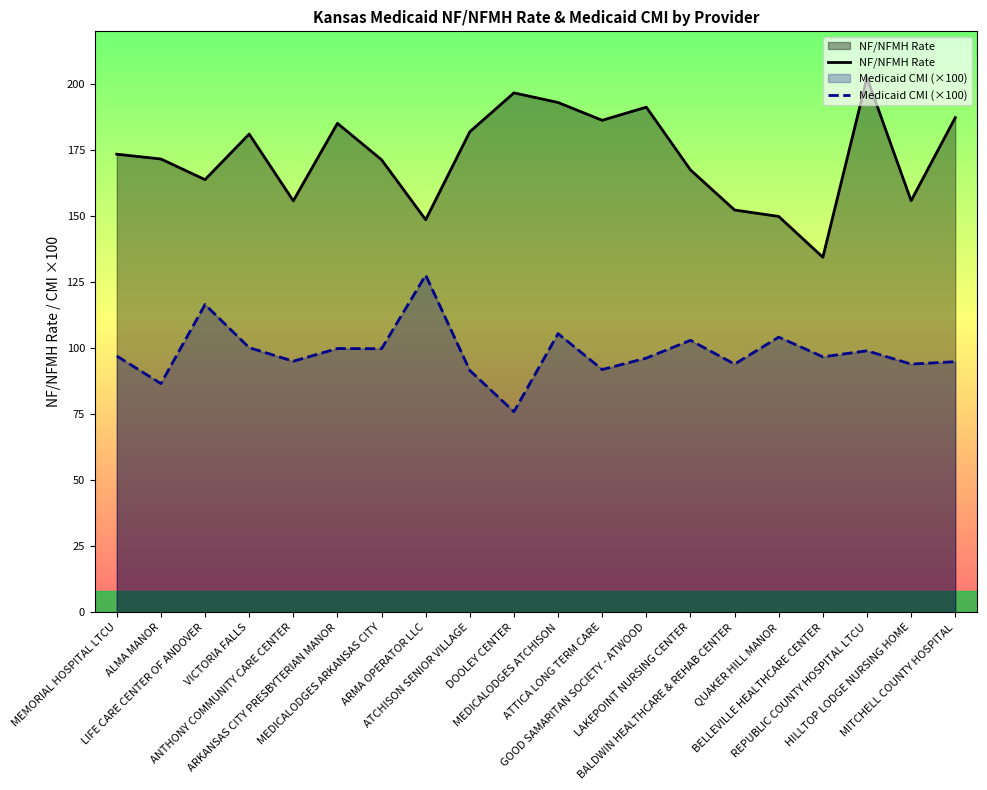

What is the label of the 2nd point from the right?

HILLTOP LODGE NURSING HOME